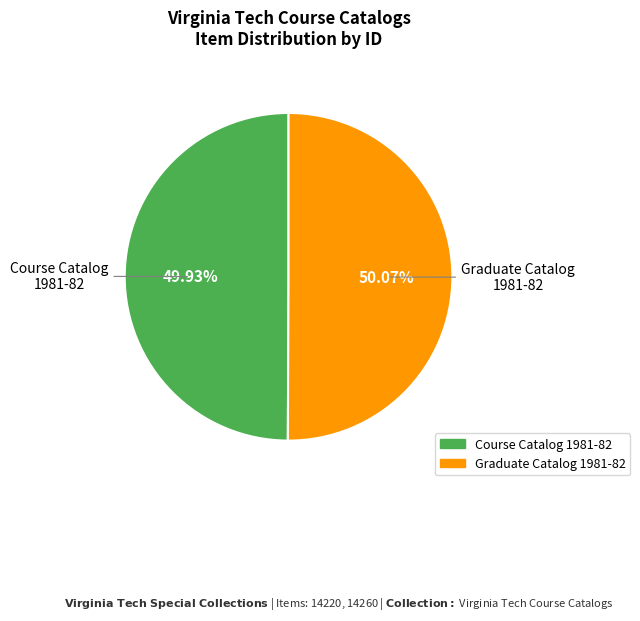

Is there a majority slice in this chart?

Yes